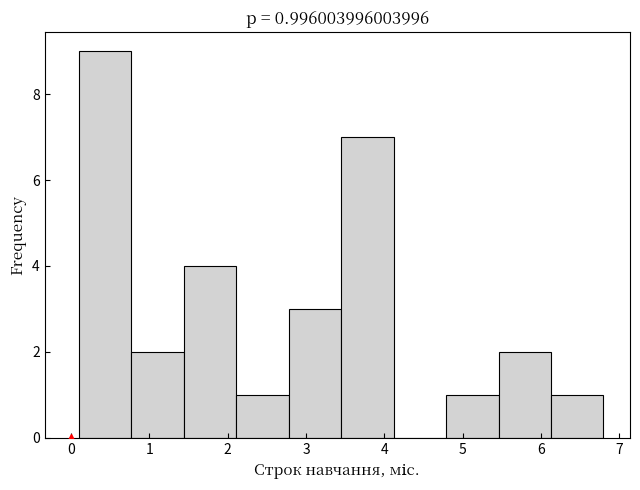

Which range on the x-axis has the tallest bar?

0.10 to 0.77